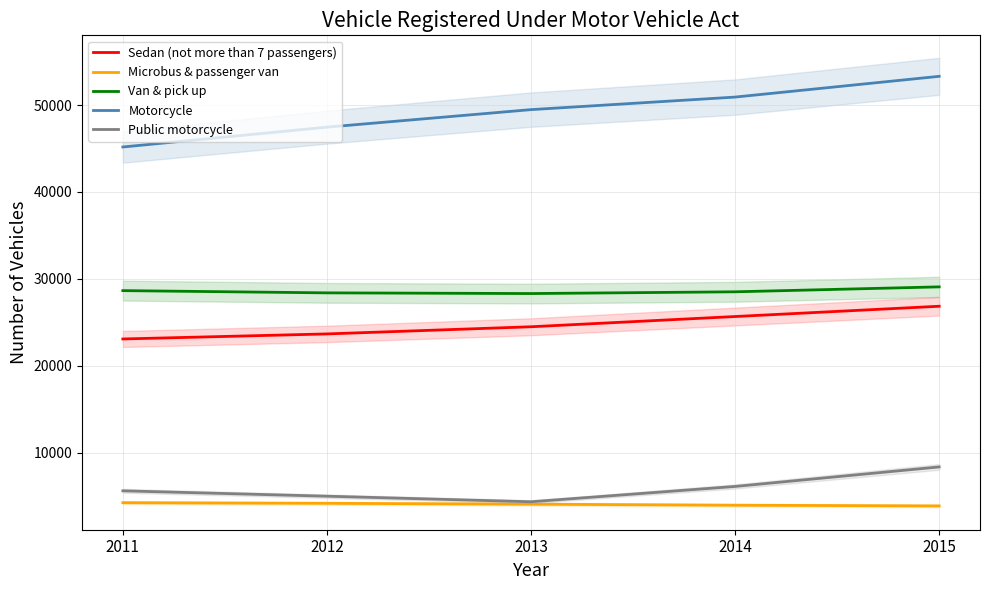

Reading right to left, list all the values displayed in this chart.

Sedan (not more than 7 passengers): 2015=26841	2014=25657	2013=24479	2012=23655	2011=23074
Microbus & passenger van: 2015=3858	2014=3939	2013=4058	2012=4156	2011=4229
Van & pick up: 2015=29071	2014=28503	2013=28302	2012=28381	2011=28639
Motorcycle: 2015=53305	2014=50917	2013=49472	2012=47455	2011=45171
Public motorcycle: 2015=8345	2014=6098	2013=4337	2012=4976	2011=5595